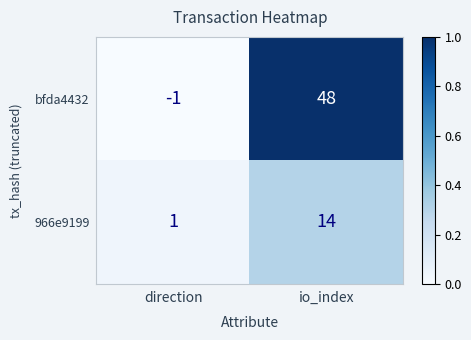

Which series has the largest range (max minus min)?

bfda4432